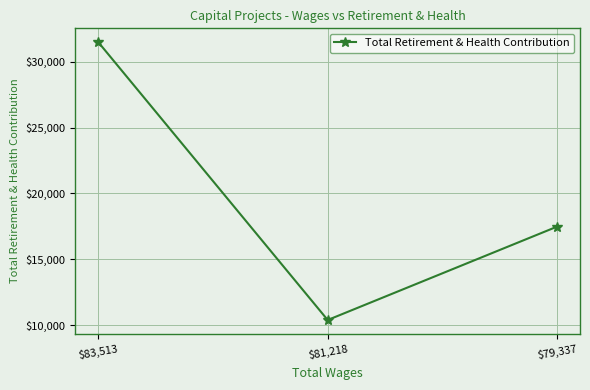

Is it true that the value at $79,337 is 24429?

False